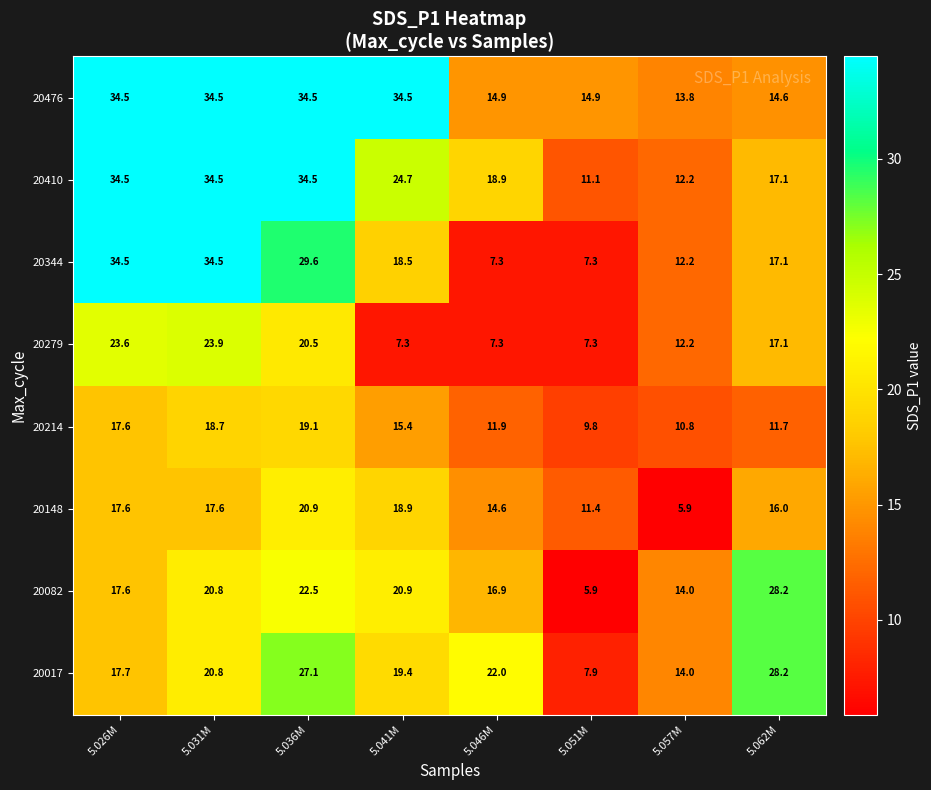

At how many categories does at least one series exceed 17?

6